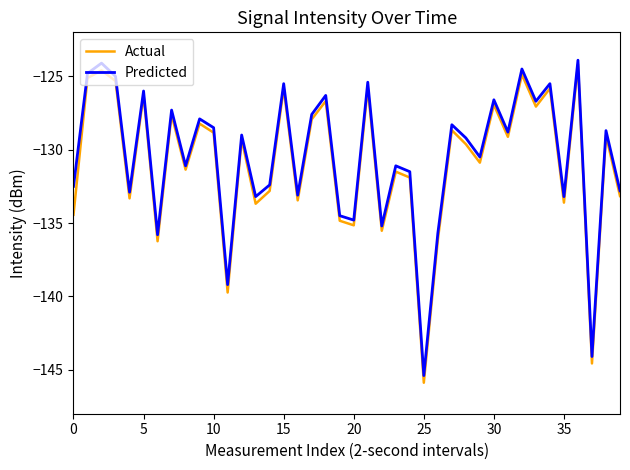

What is the lowest value of the Actual series?

-145.9